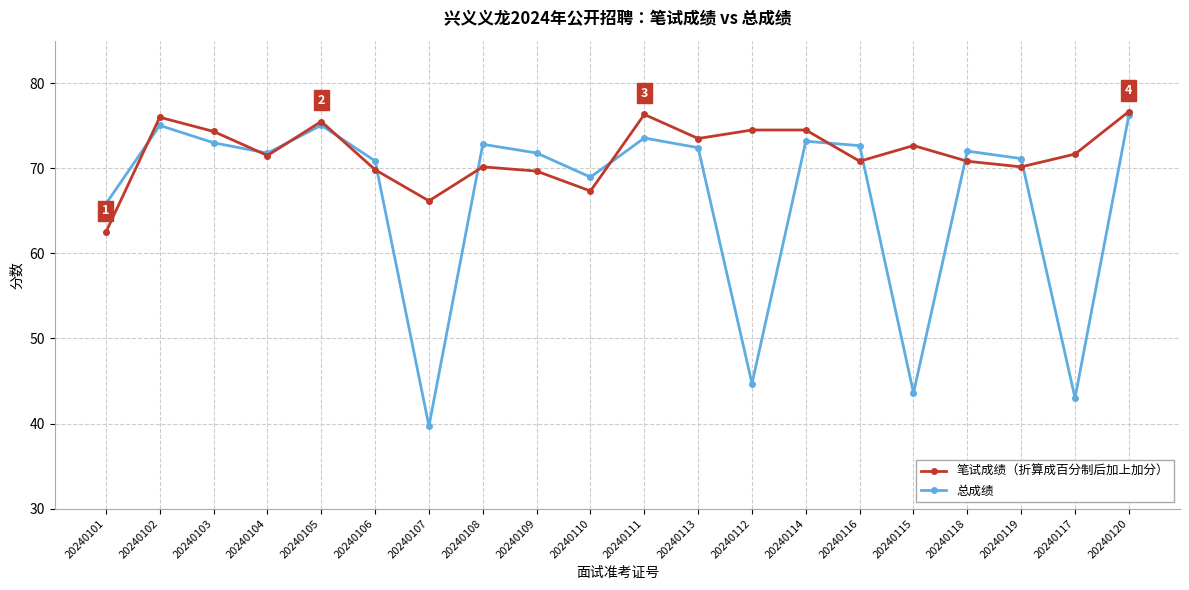

List the series in order of their overall mean, lowest first.

总成绩, 笔试成绩（折算成百分制后加上加分）